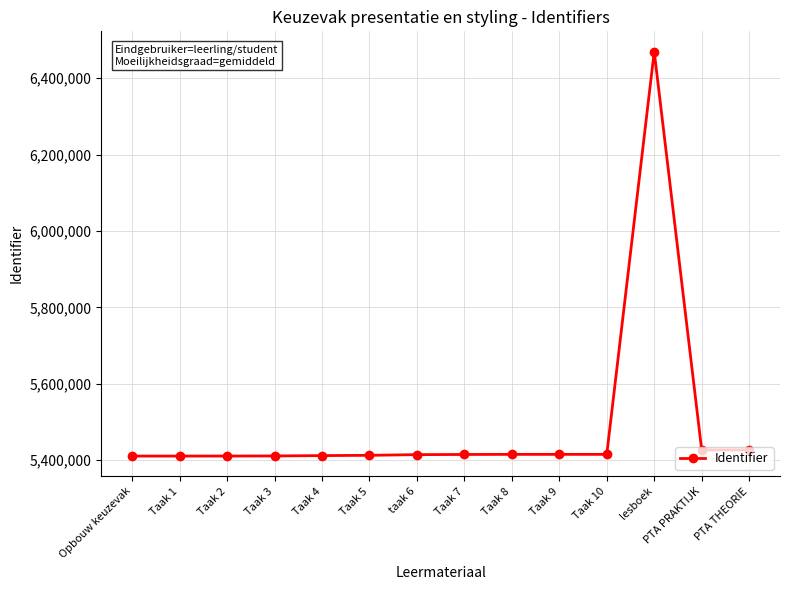

What is the value of the 12th point from the left?

6469970